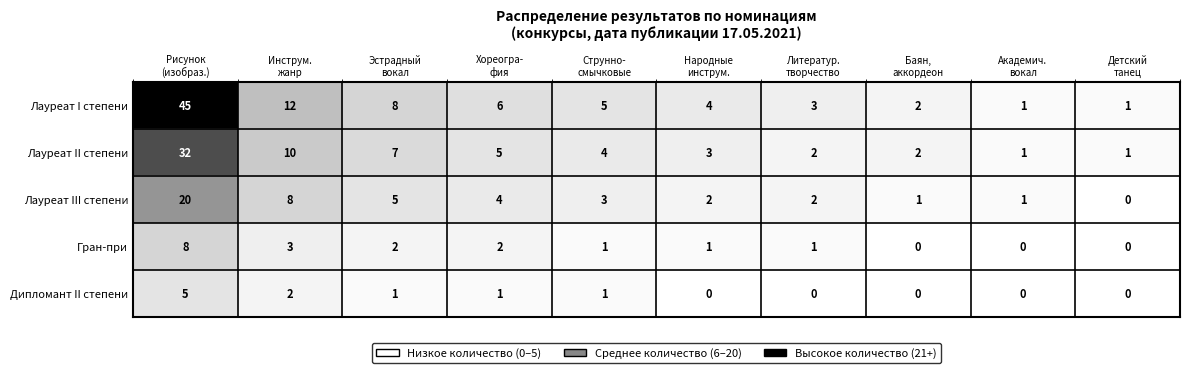

What is the difference between the maximum and minimum values in the Гран-при series?

8